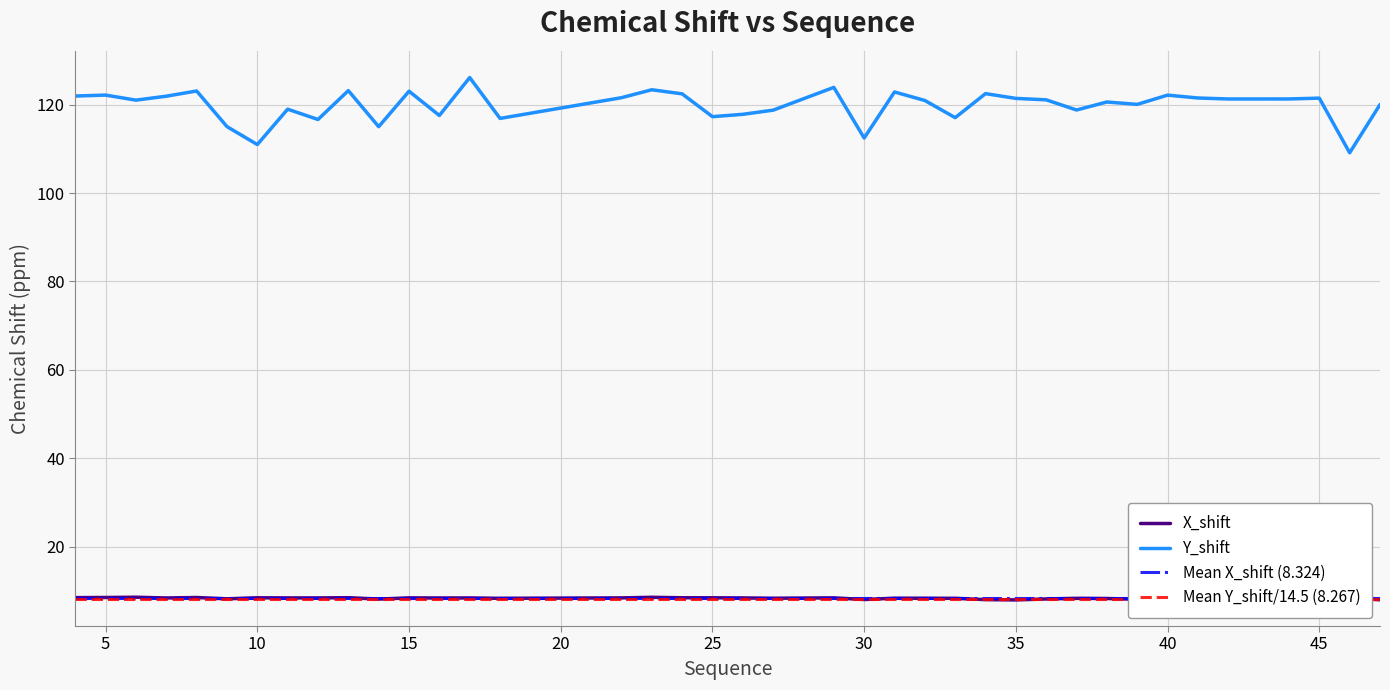

True or false: Y_shift and X_shift intersect in this chart.

False